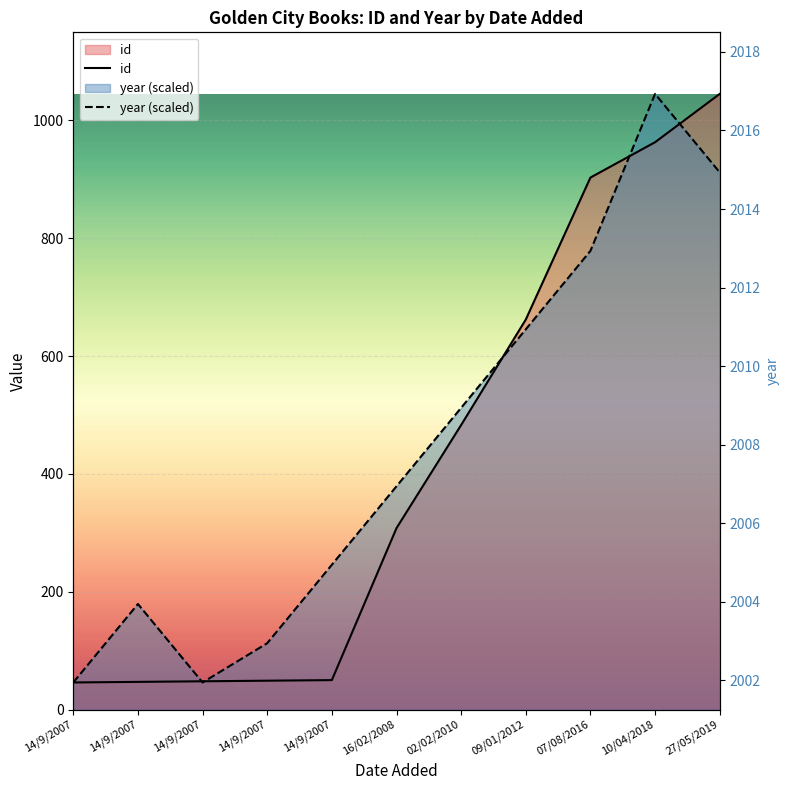

What is the difference between the maximum and minimum values in the id series?

999.0